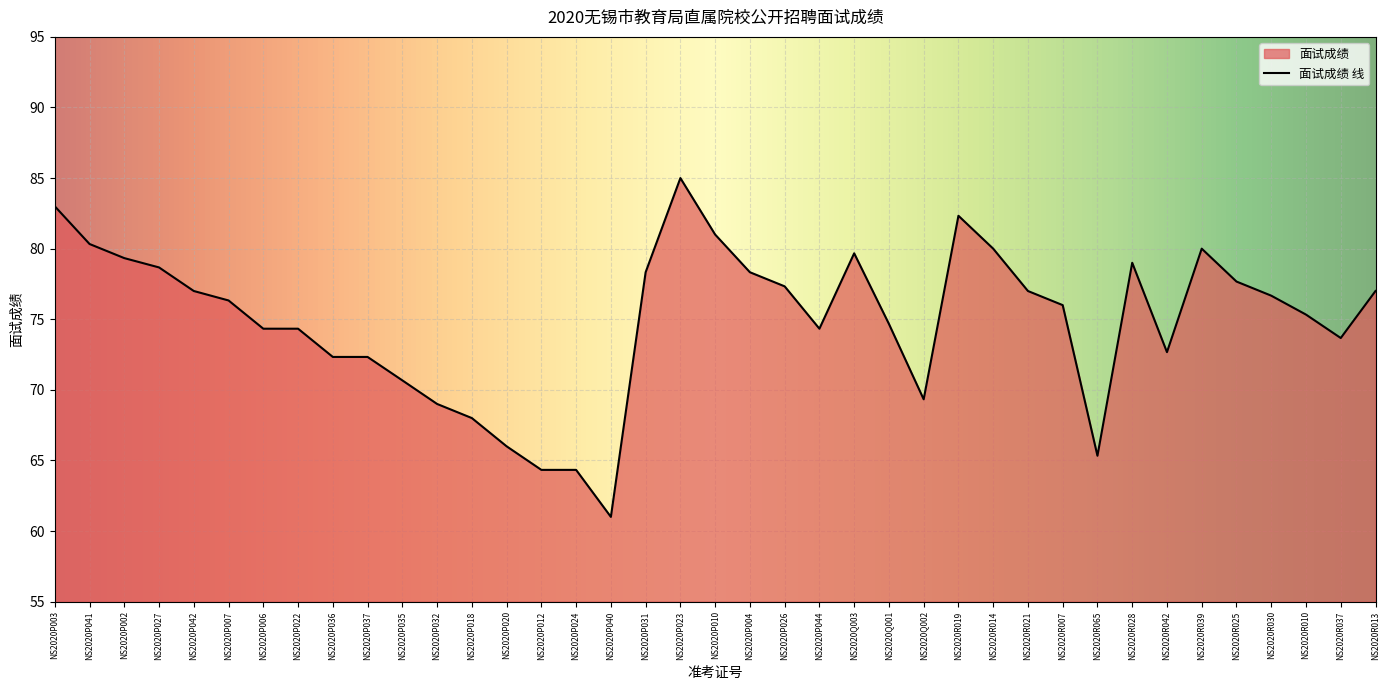

What value does the data have at NS2020P010?

81.0